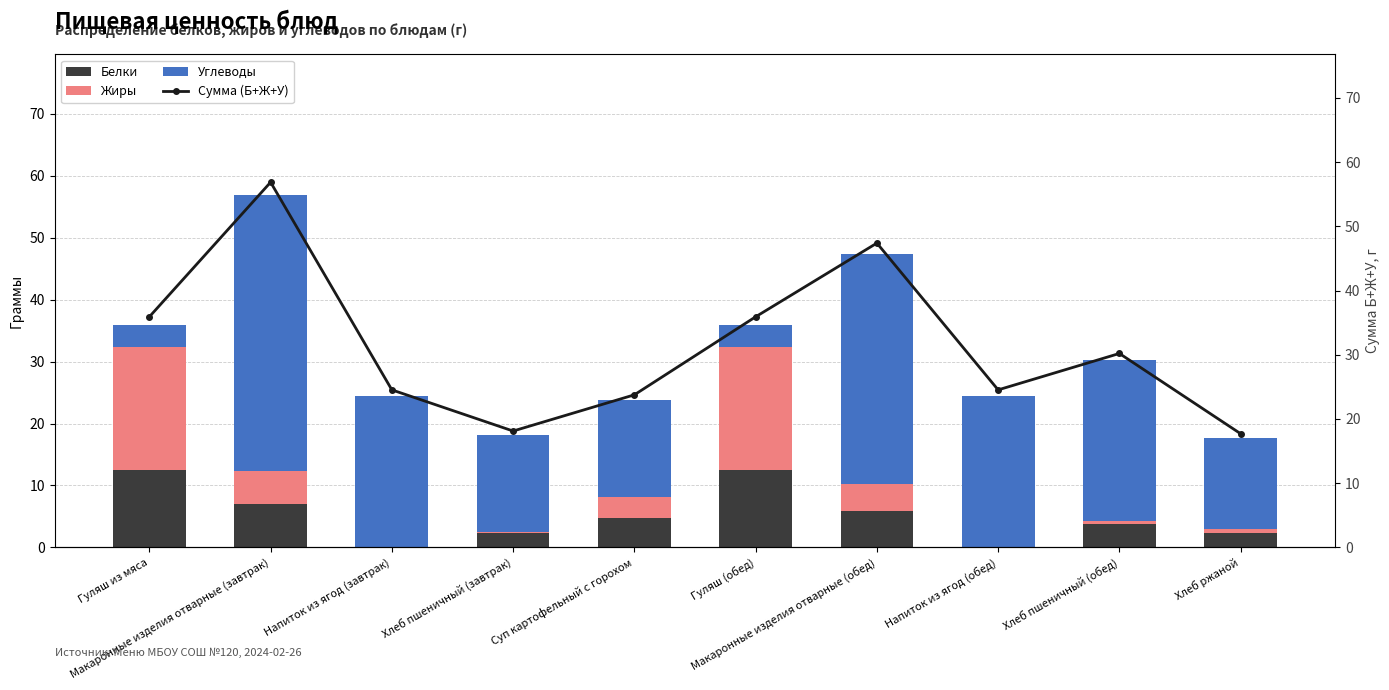

What is the sum of all Углеводы values?

209.5